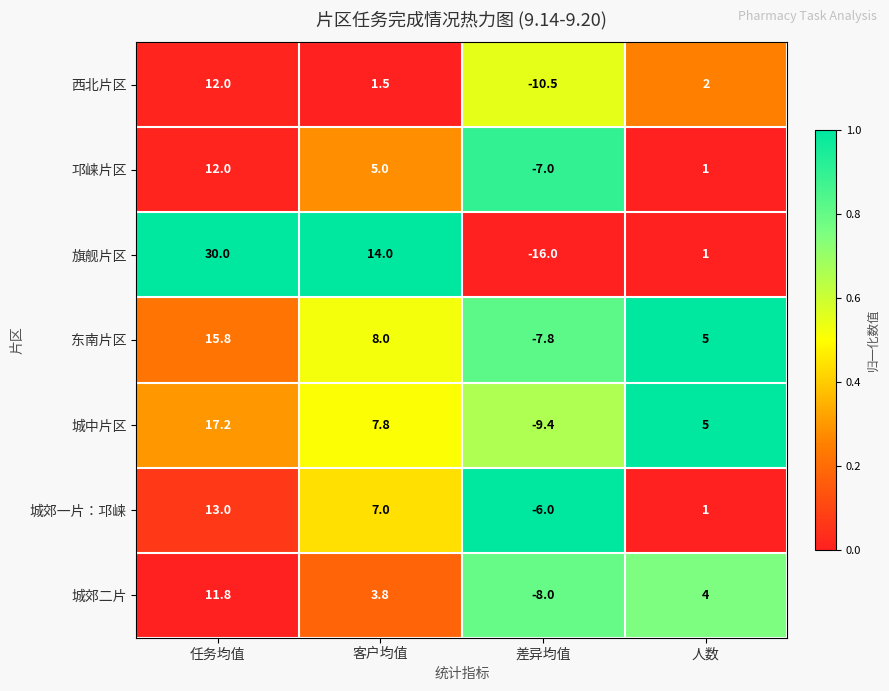

Between 客户均值 and 差异均值, which series saw the biggest shift?

旗舰片区